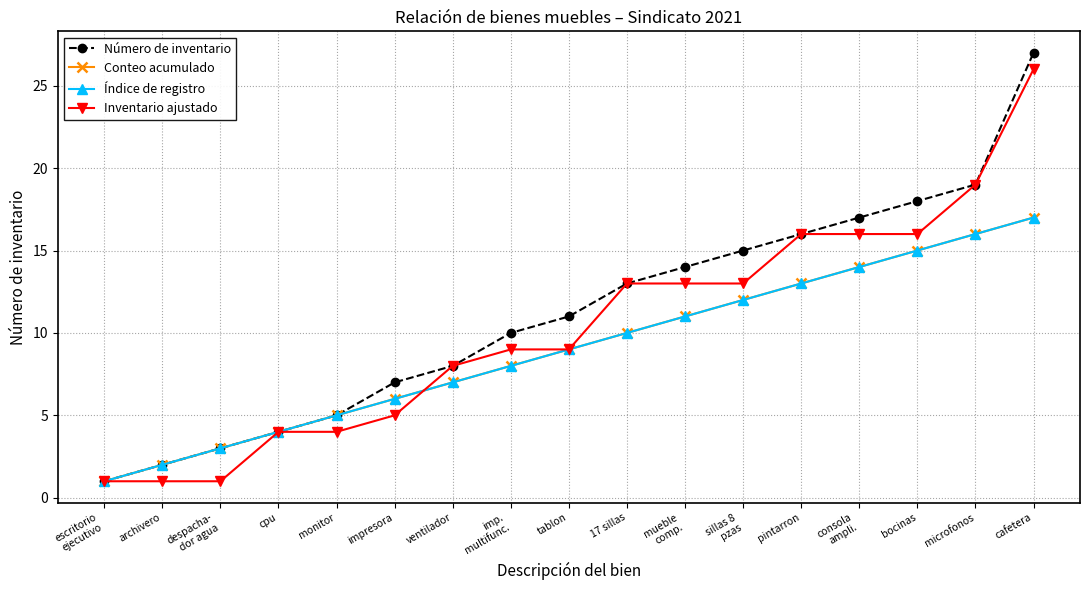

What is the total value across all series at impresora?

24